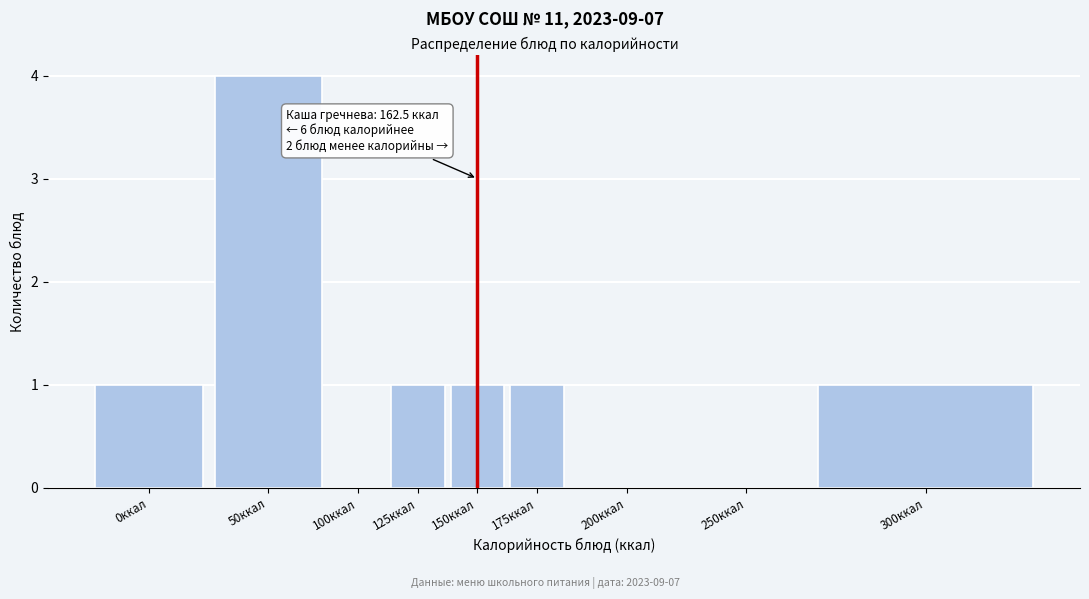

Reading right to left, extract all data points from this chart.

300ккал=1	250ккал=0	200ккал=0	175ккал=1	150ккал=1	125ккал=1	100ккал=0	50ккал=4	0ккал=1